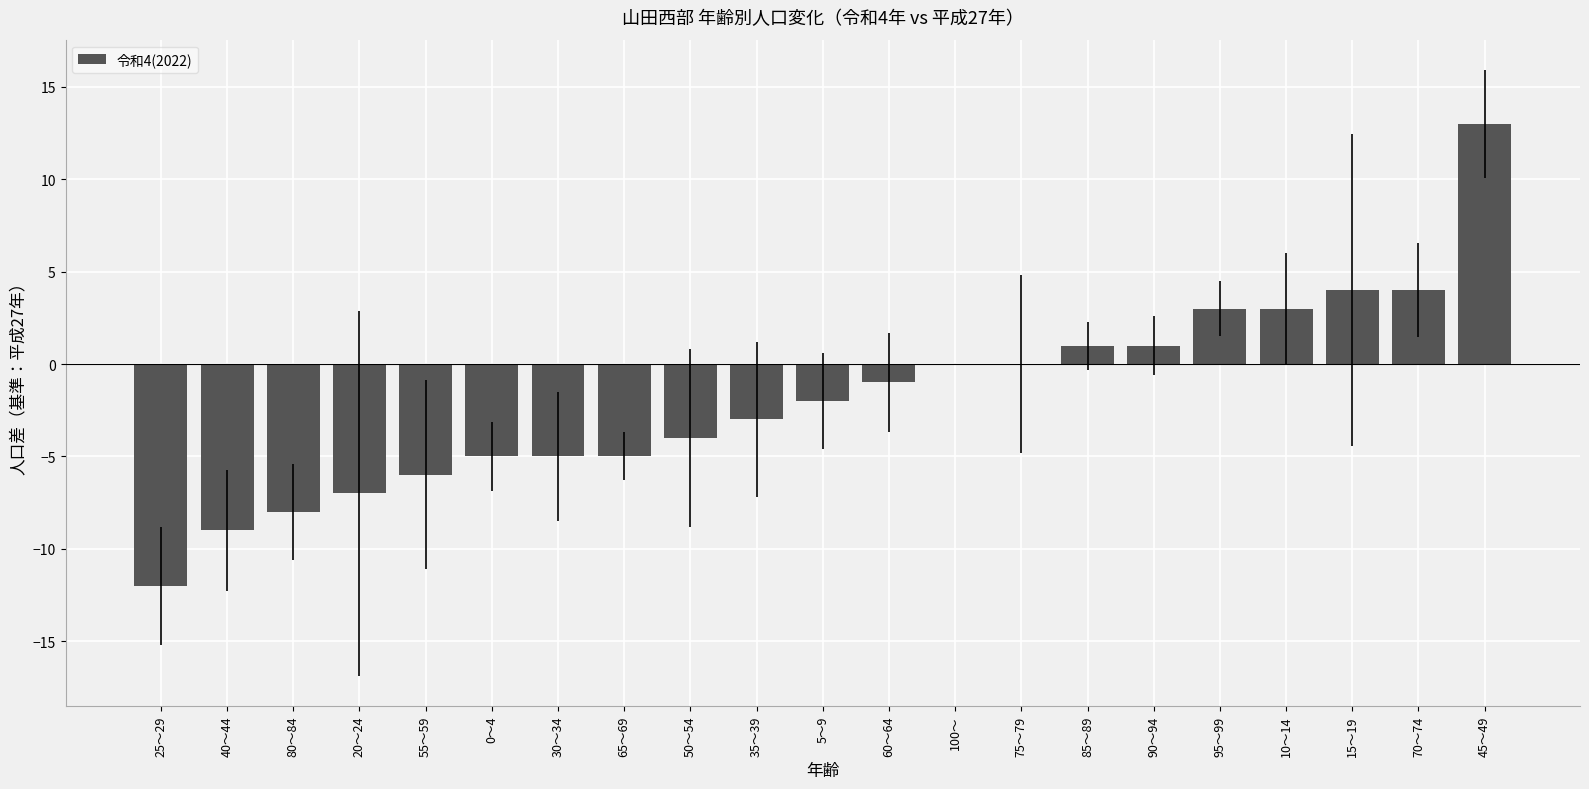

What is the maximum value shown in the chart?

13